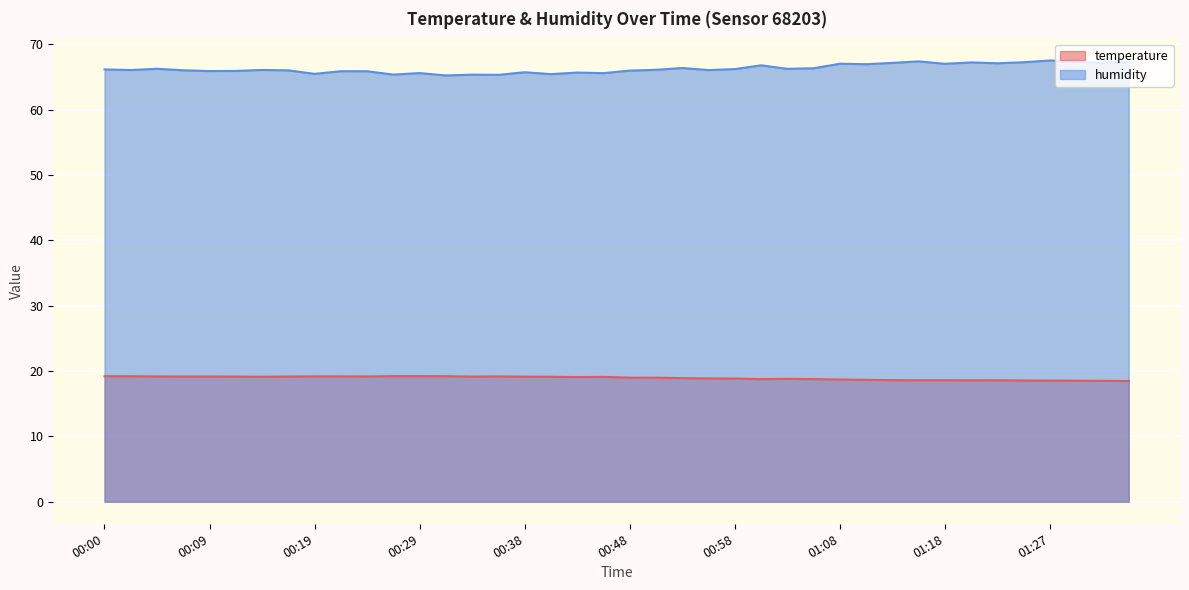

The value of humidity at 00:53 is 31.4. True or false?

False